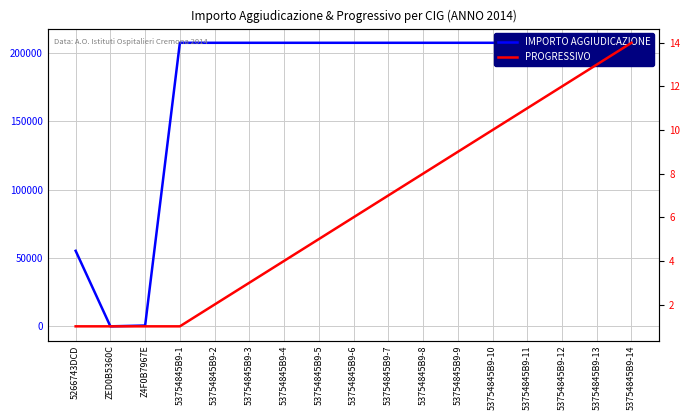

At which category does IMPORTO AGGIUDICAZIONE reach its first local valley?

ZED0B5360C